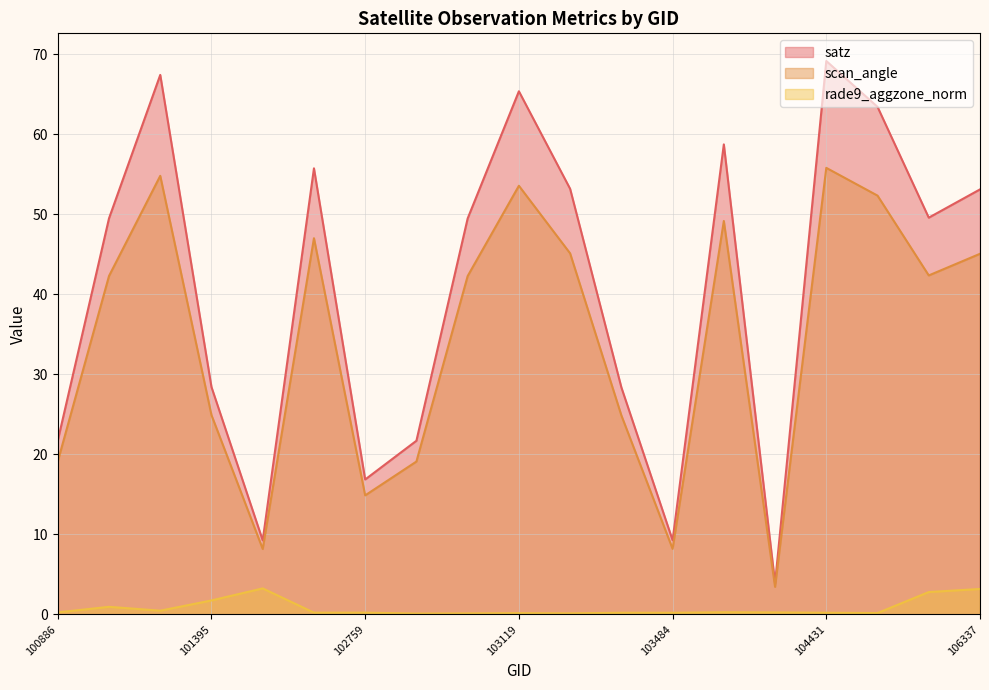

What is the value of the scan_angle point at the 3rd from the left?

54.8